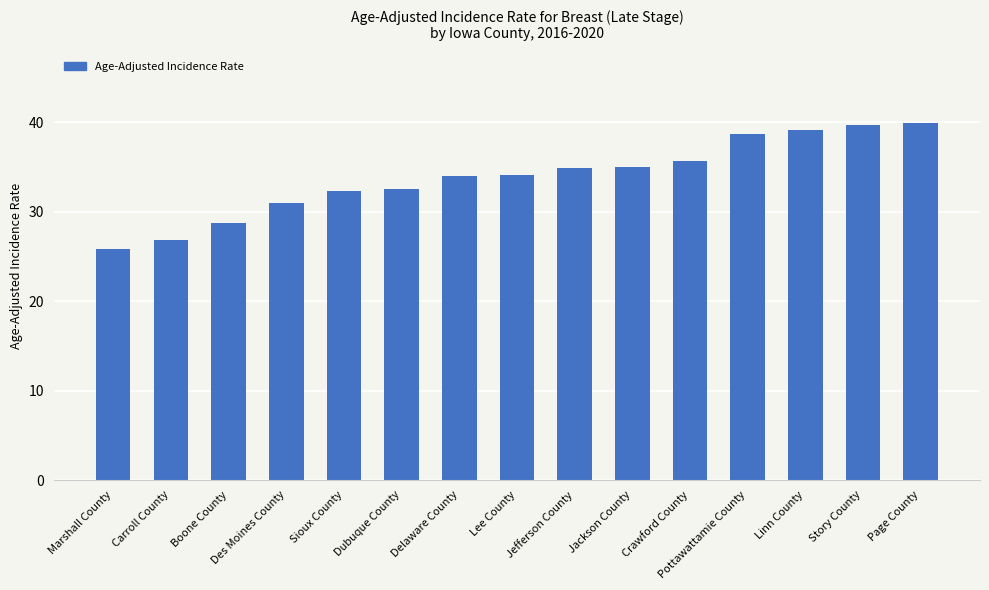

What is the greatest value displayed?

39.9